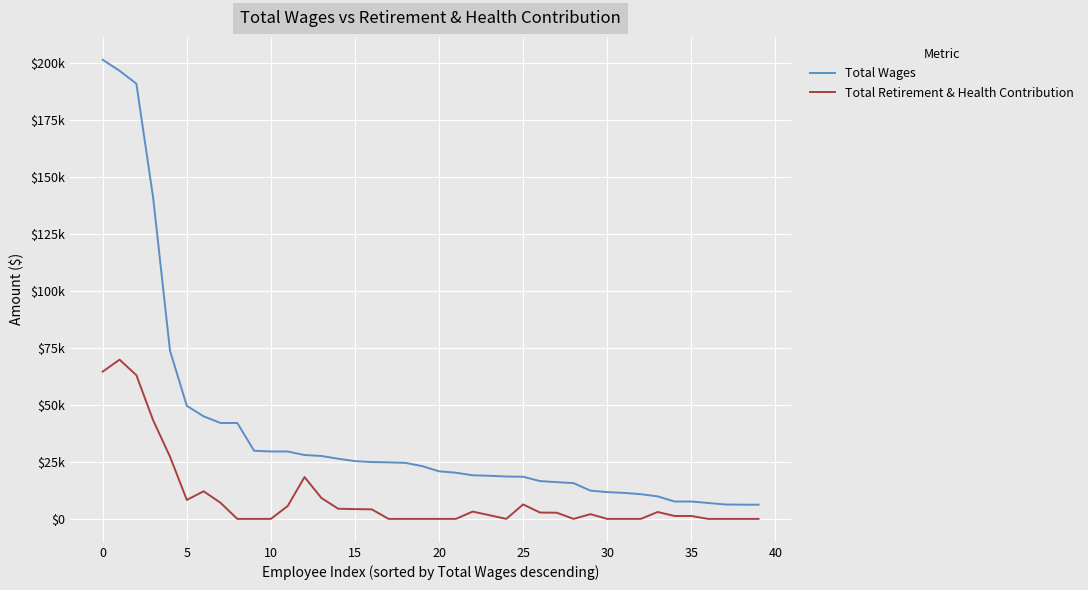

Does the chart have visible grid lines?

Yes